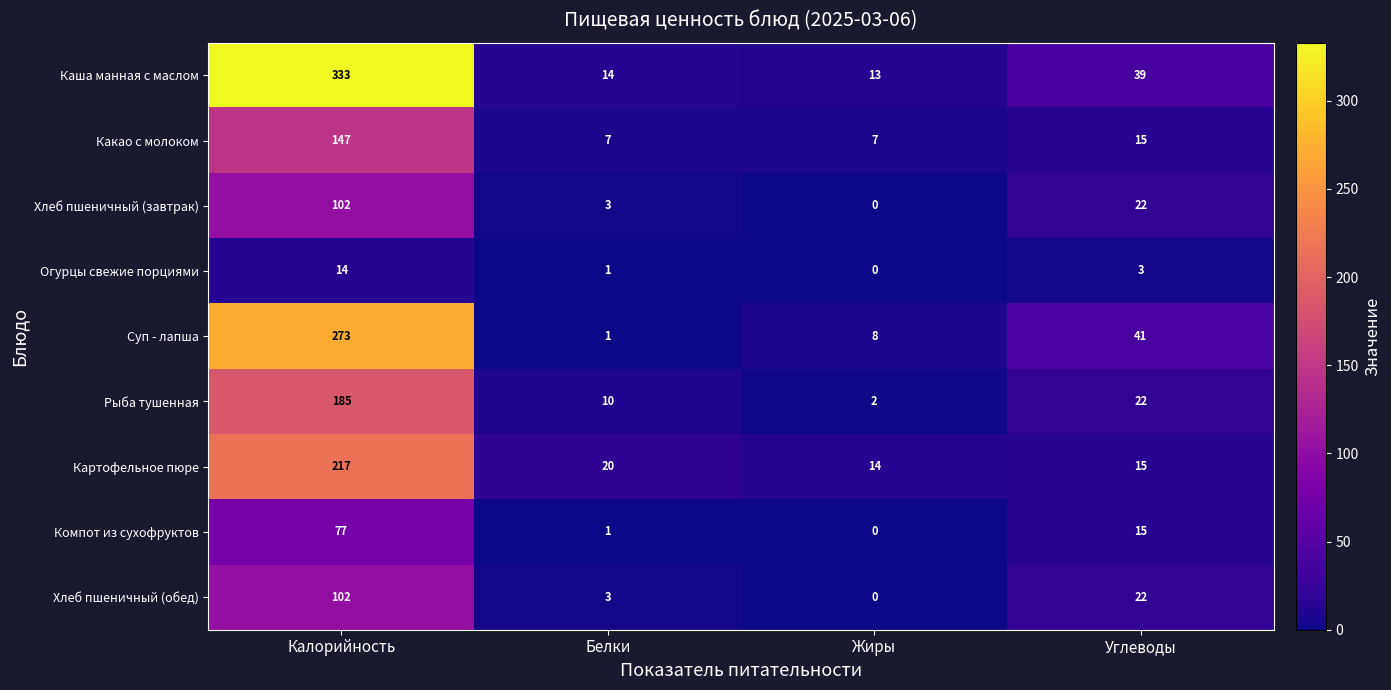

The Хлеб пшеничный (обед) series shows 102 at Калорийность. True or false?

True